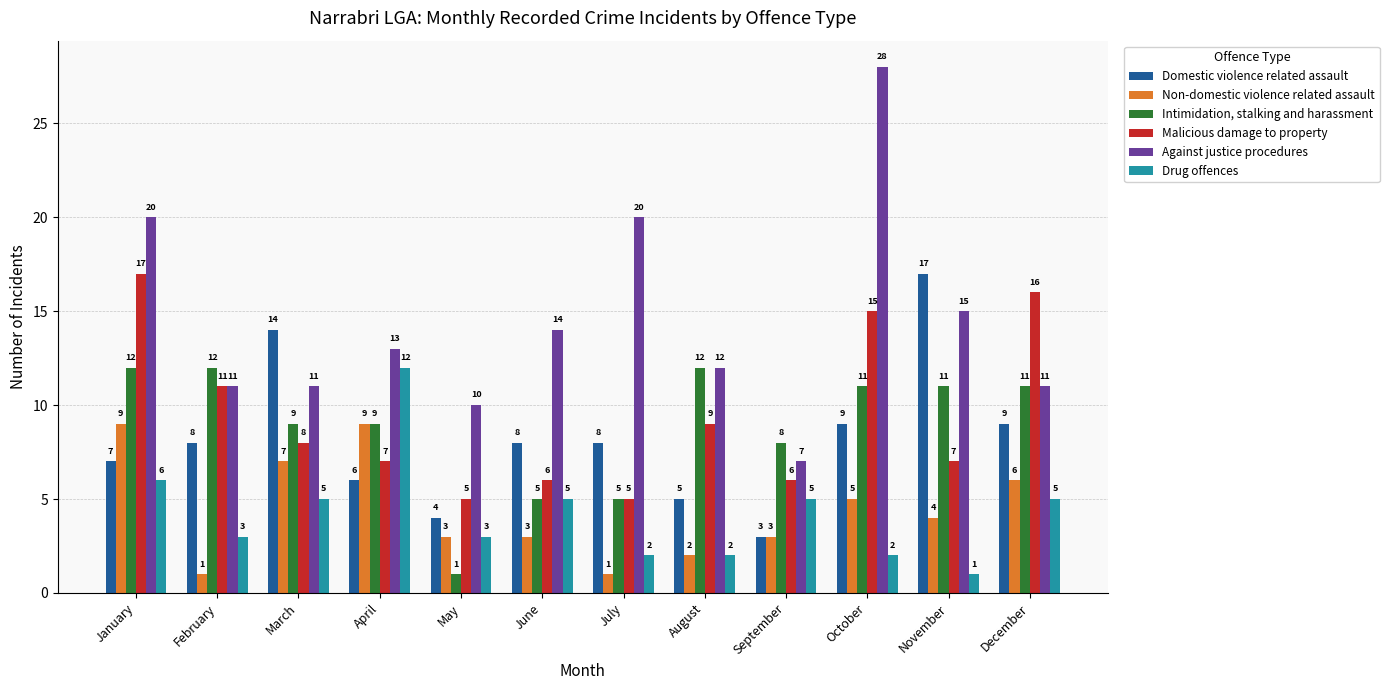

True or false: Non-domestic violence related assault has a value of 3 at June.

True